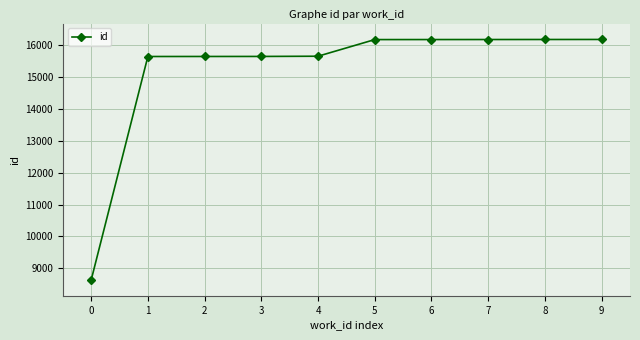

What is the smallest value displayed?

8620